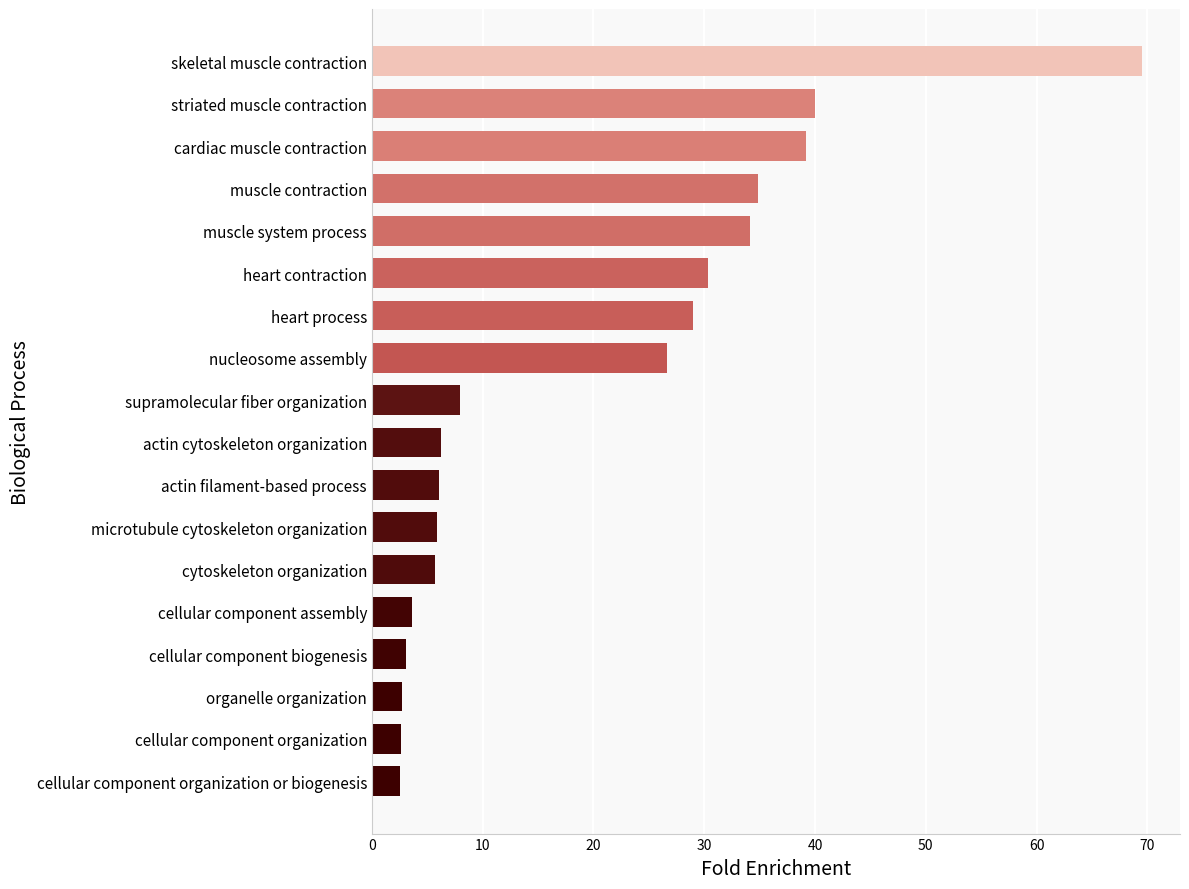

True or false: the data shows 5.9 at microtubule cytoskeleton organization.

True